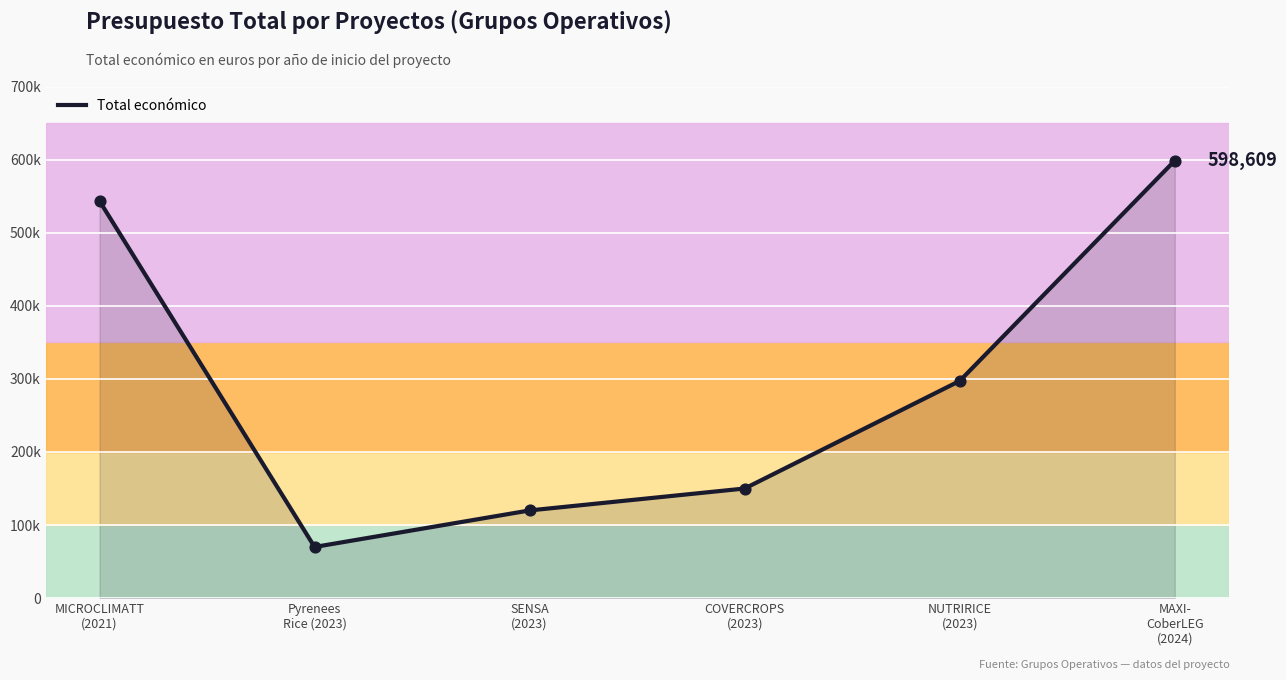

Approximately how many times larger is the value at COVERCROPS
(2023) compared to SENSA
(2023)?

1.2